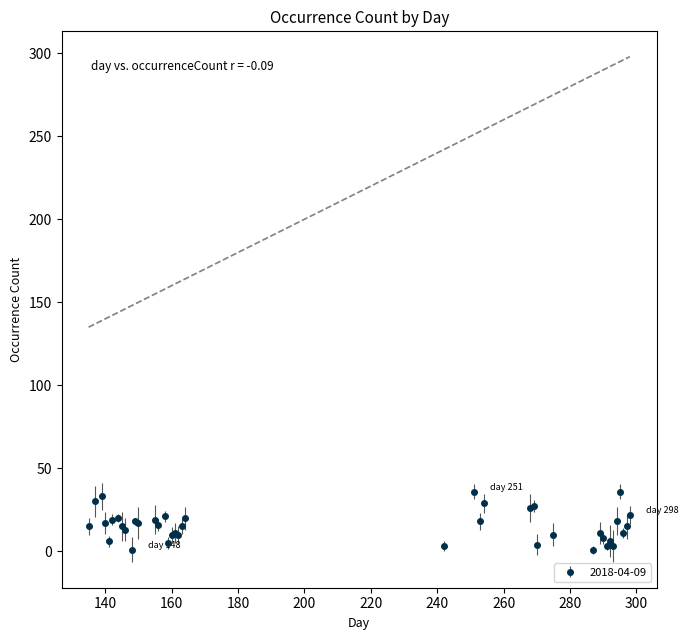

What is the average value?

15